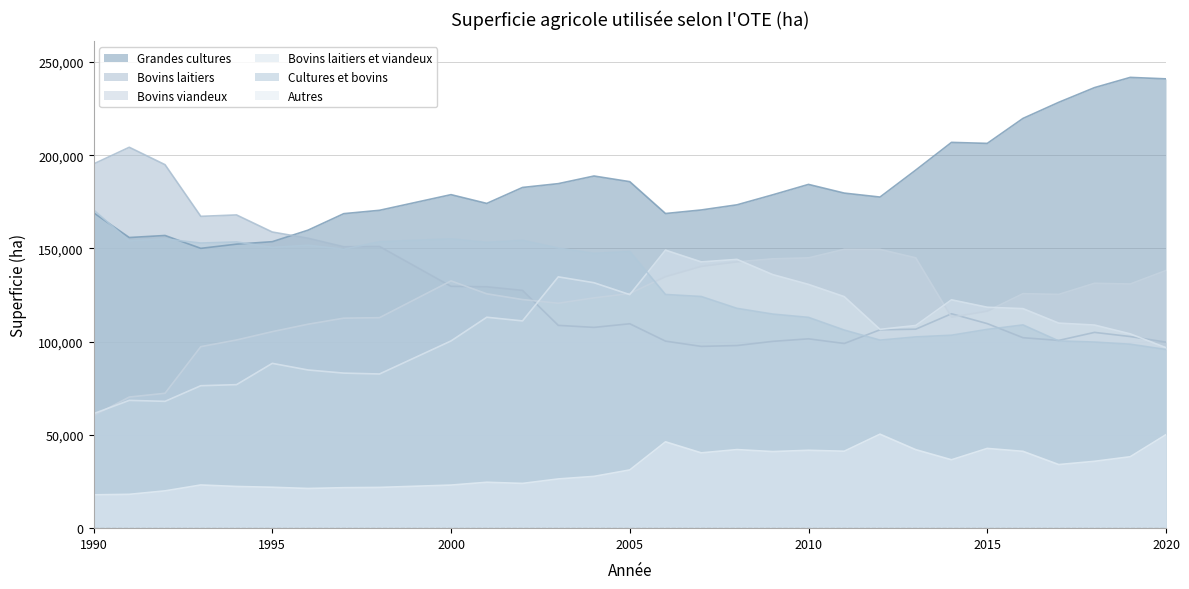

Is the value of Grandes cultures at 2002 greater than the value of Bovins laitiers at 2005?

Yes